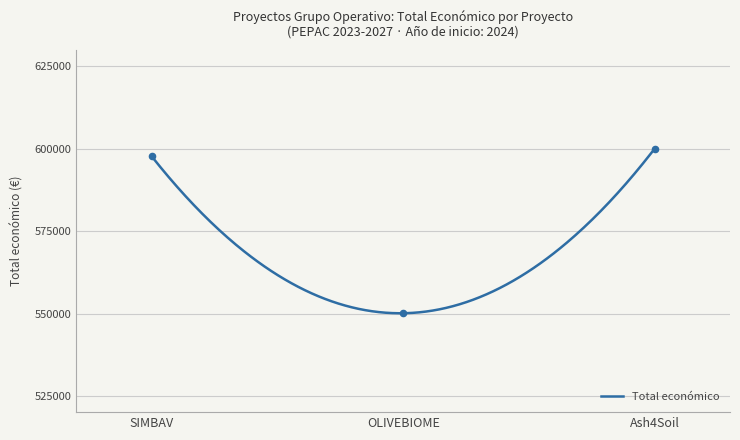

What is the lowest value of the Total económico series?

550104.1